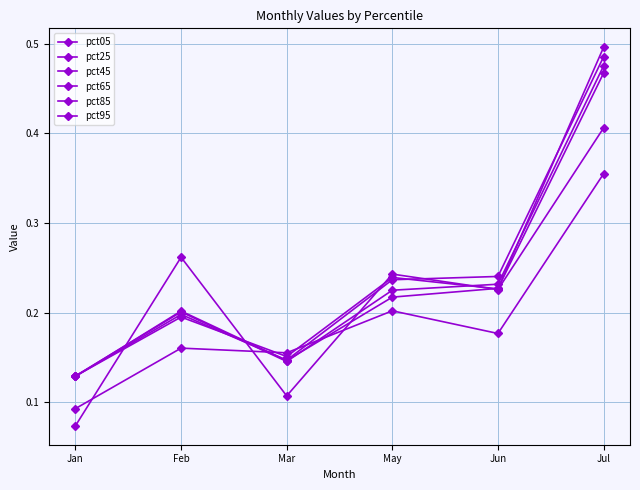

What is the label of the 2nd point from the left?

Feb